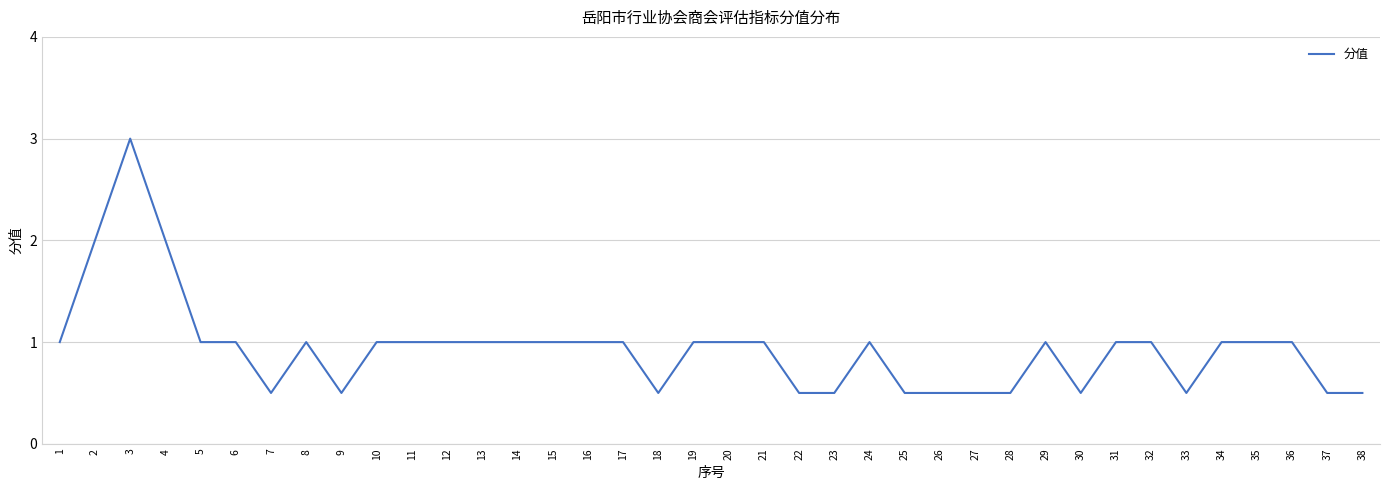

True or false: the data shows 0.7 at 7.

False